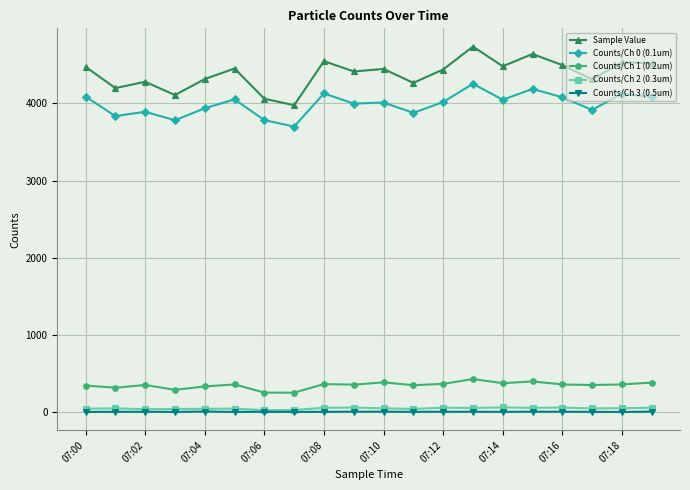

How many lines are shown in the chart?

5